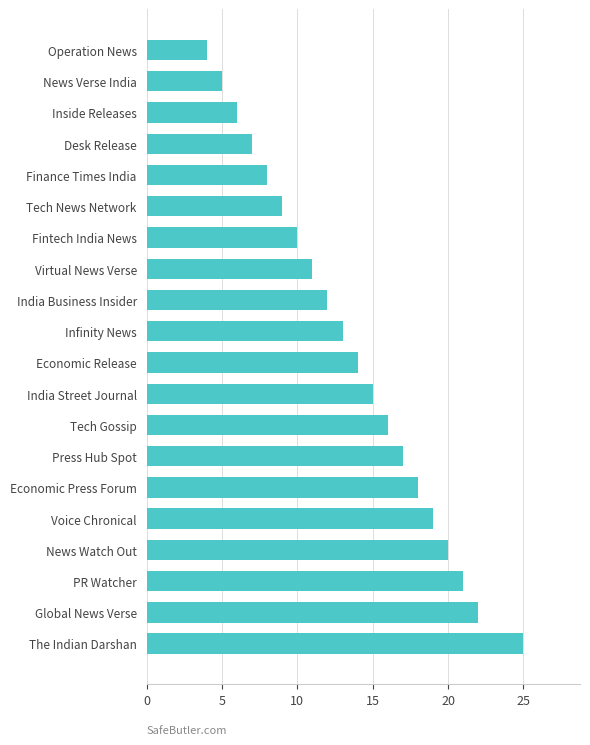

Between Tech Gossip and Virtual News Verse, which is larger?

Tech Gossip